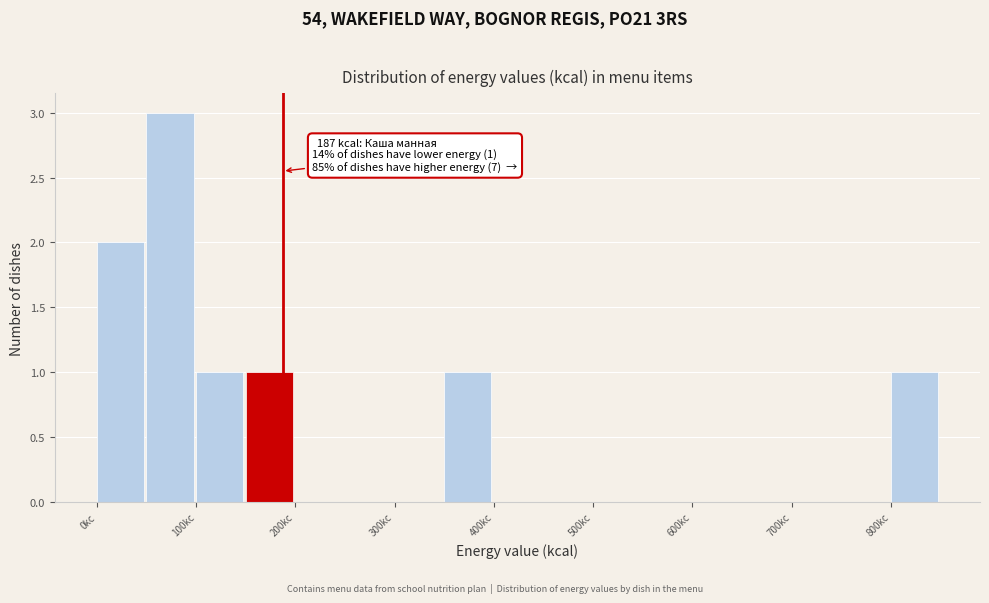

Over which range of the x-axis is the bar tallest?

50 to 100